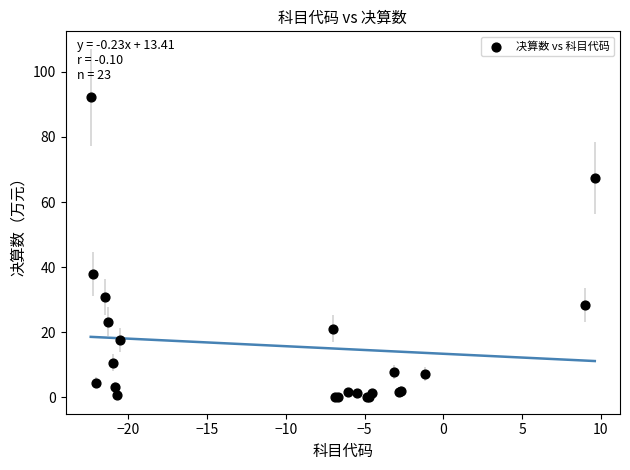

What Y value in the scatter plot is closest to 46?

37.9